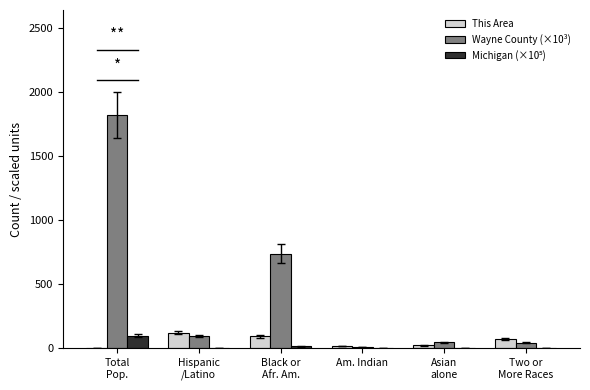

What is the sum of all This Area values?

326.0